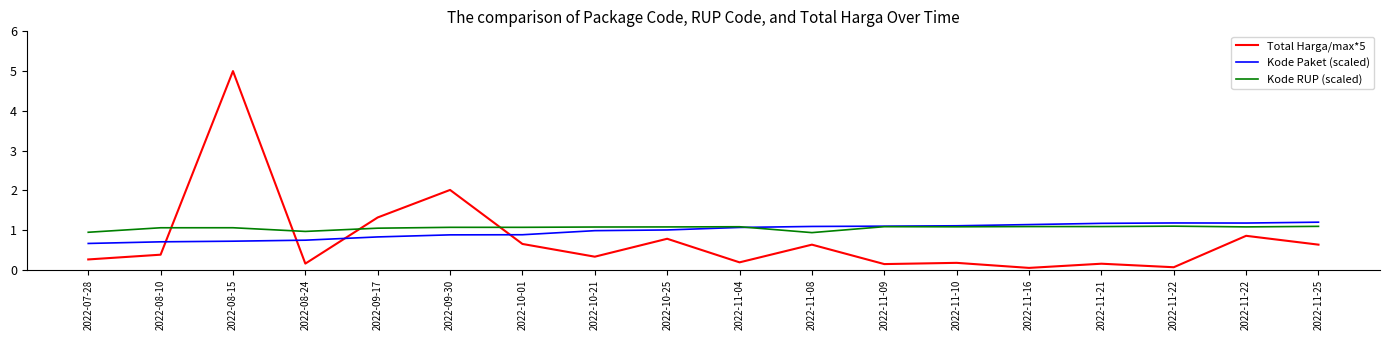

What are all the series names shown in the legend?

Total Harga/max*5, Kode Paket (scaled), Kode RUP (scaled)